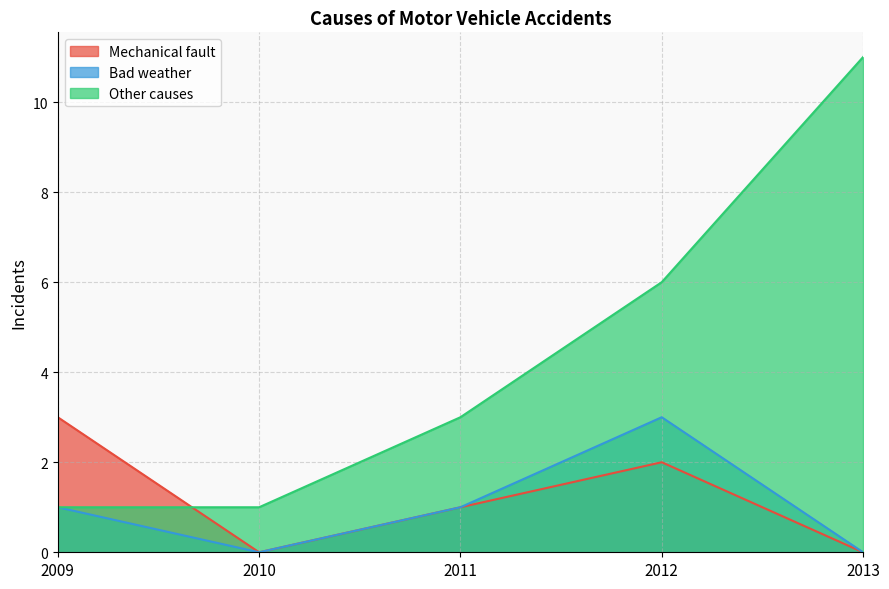

At how many categories does at least one series exceed 4?

2